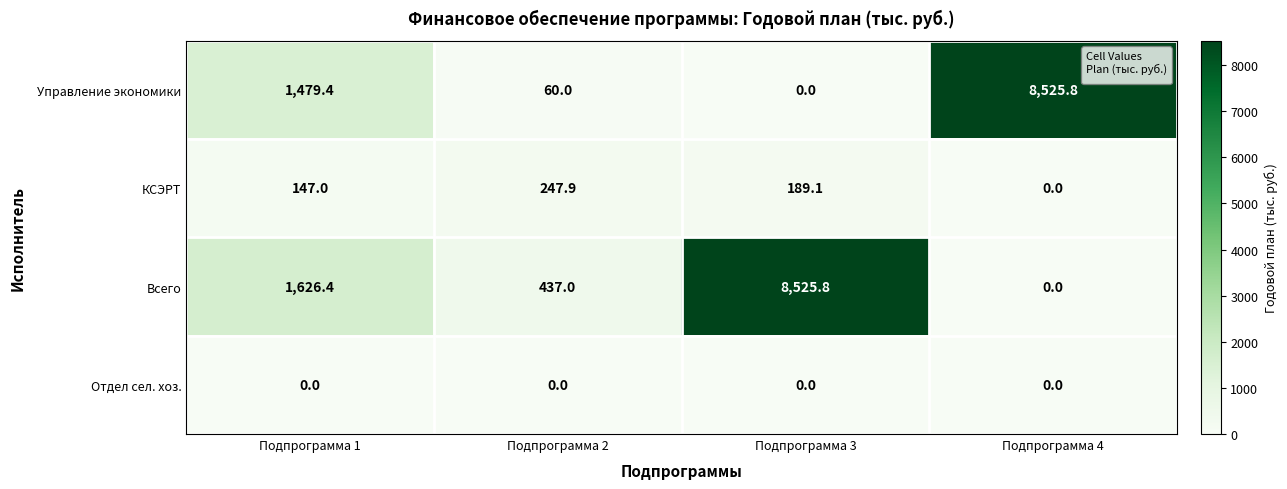

At Подпрограмма 1, list the series in order from largest to smallest.

Всего, Управление экономики, КСЭРТ, Отдел сел. хоз.